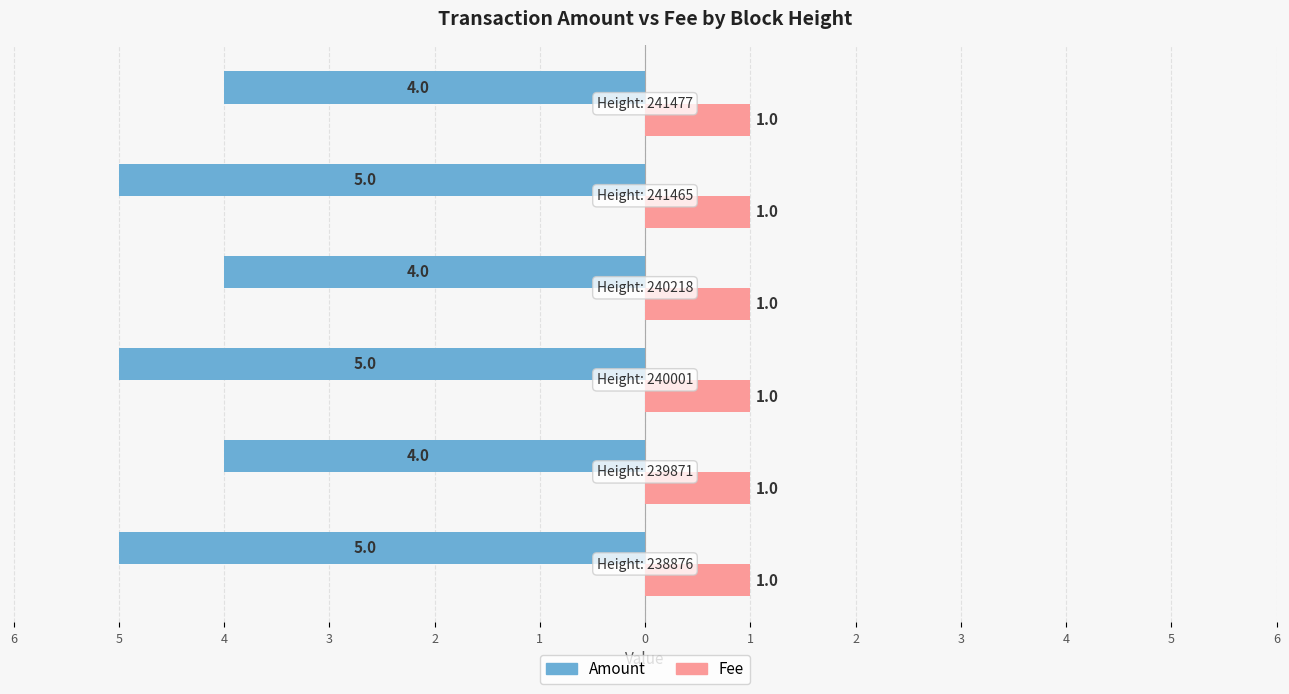

What is the minimum value shown in the chart?

-5.0